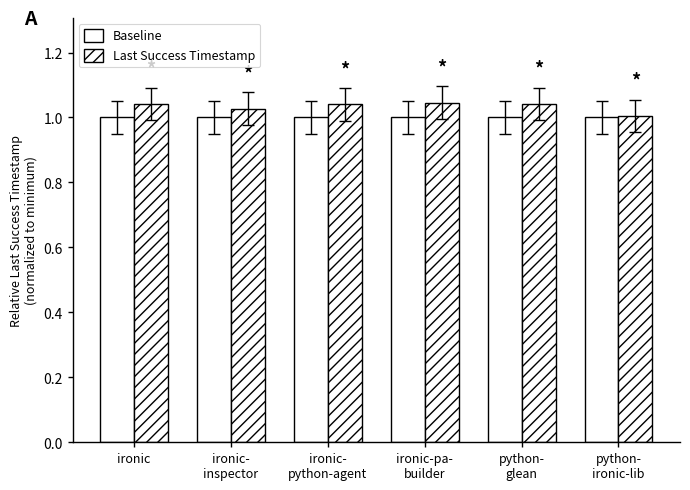

How many categories are shown in the chart?

6